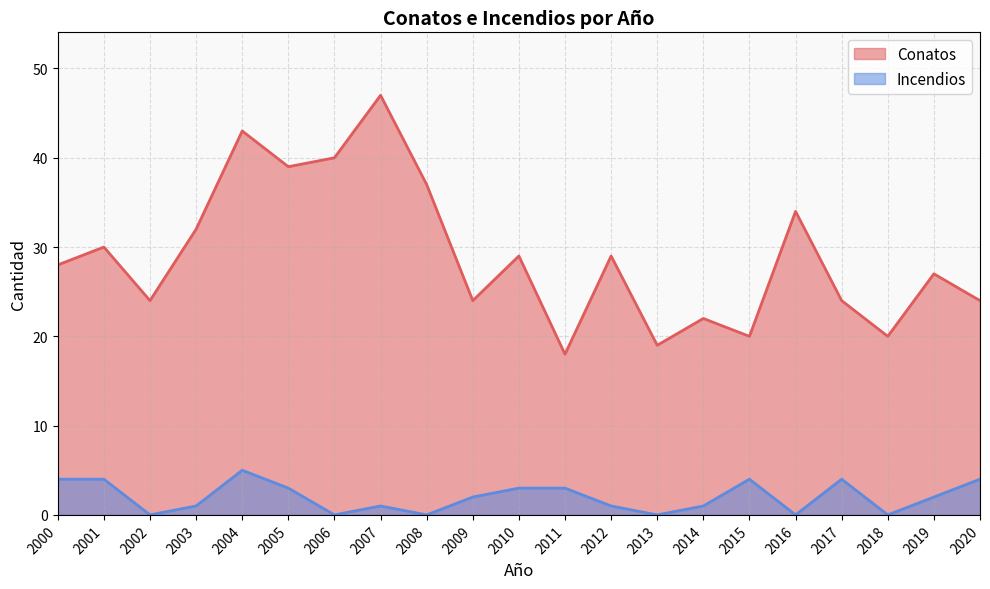

What is the value of the Incendios point at the 4th from the left?

1